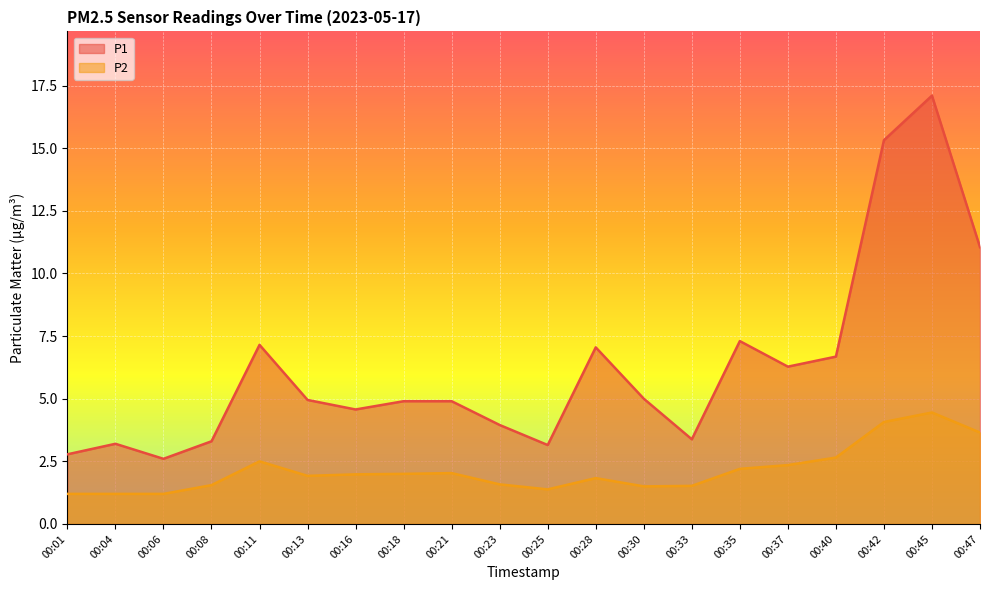

Where is P1 nearest to the value 9?

00:35